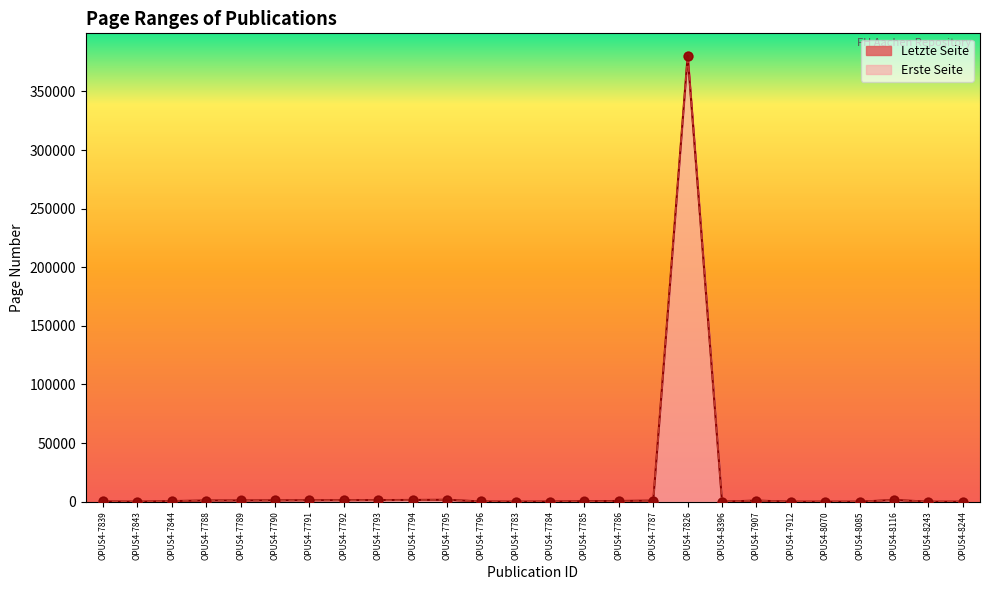

Is the value of Erste Seite at OPUS4-7826 greater than the value of Letzte Seite at OPUS4-7839?

Yes